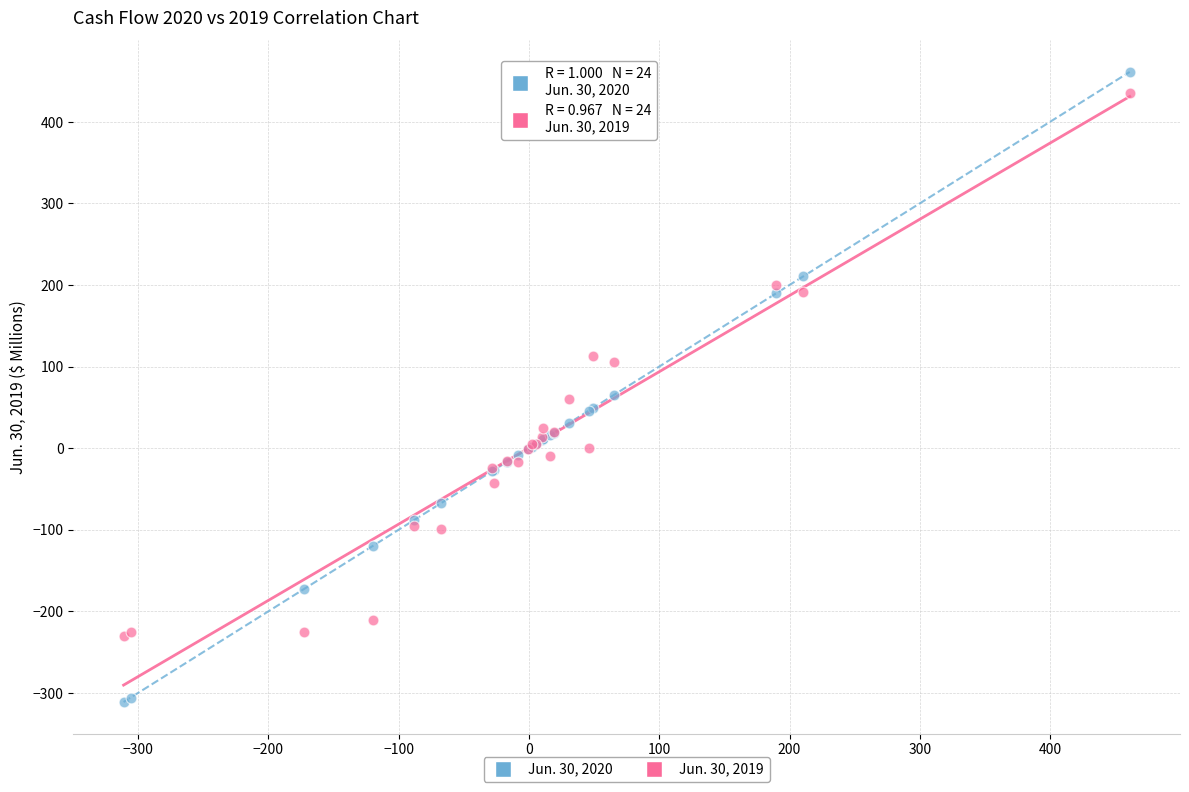

What are all the series names shown in the legend?

Jun. 30, 2020, Jun. 30, 2019